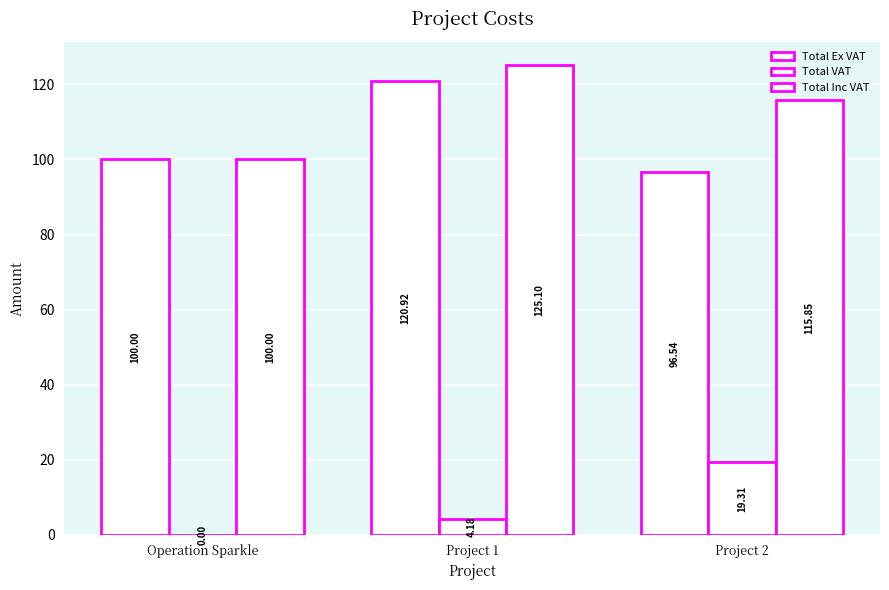

Which series has the largest range (max minus min)?

Total Inc VAT